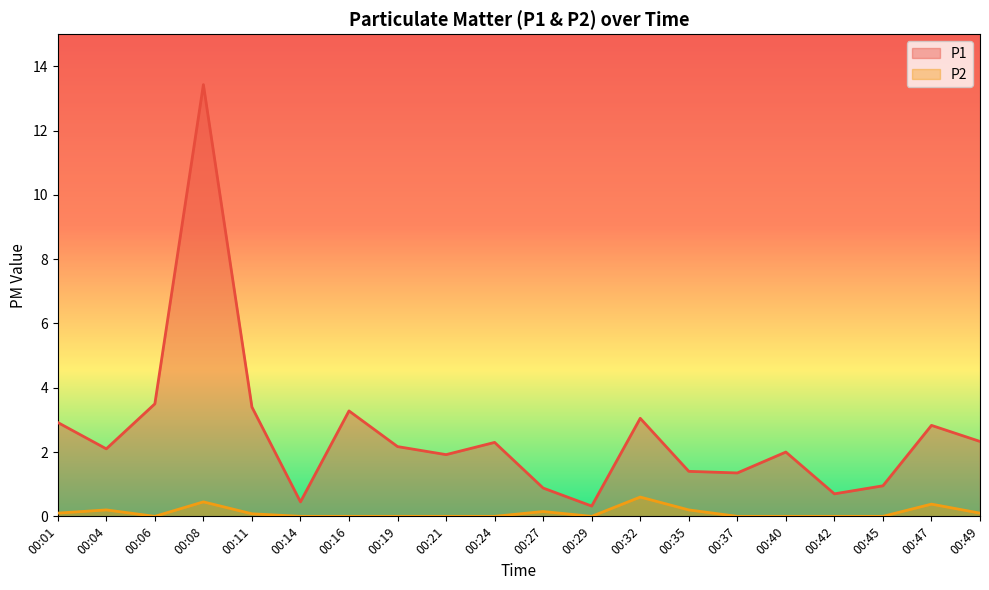

How many P2 values are between 0 and 1?

20